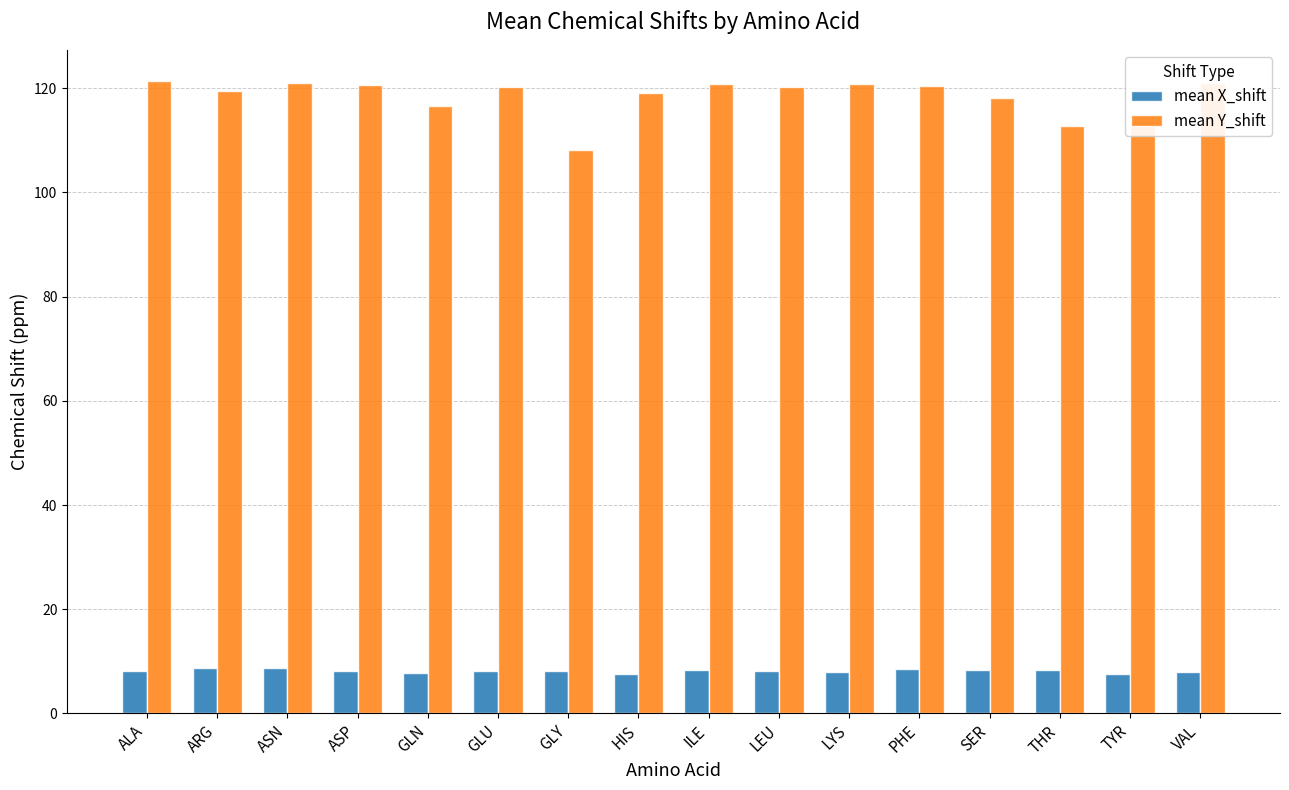

What is the difference between the highest and lowest values at GLU?

112.1